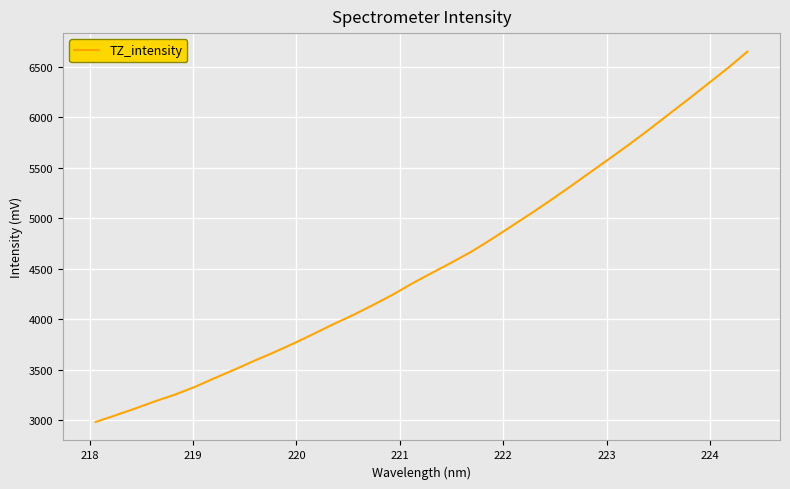

Does the chart display data point markers on the line(s)?

No